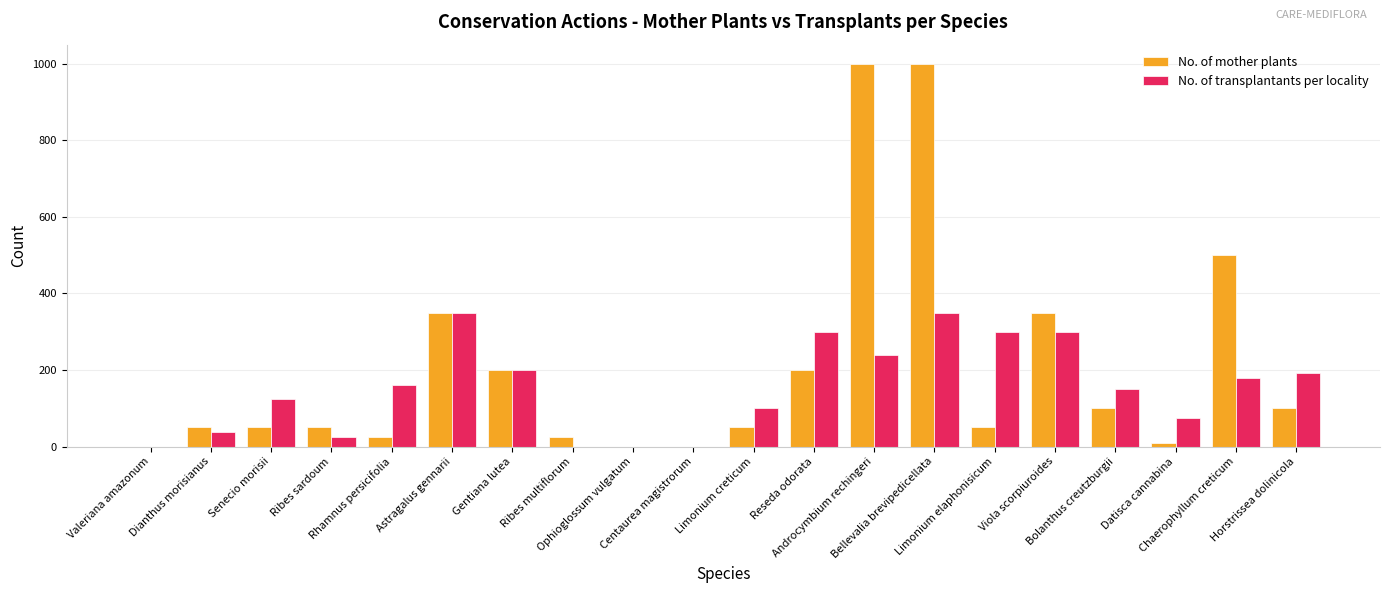

Reading left to right, extract all data points from this chart.

No. of mother plants: 0	50	50	50	25	350	200	25	0	0	50	200	1000	1000	50	350	100	10	500	100
No. of transplantants per locality: 0	38	125	25	160	350	200	0	0	0	100	300	240	350	300	300	151	75	180	192